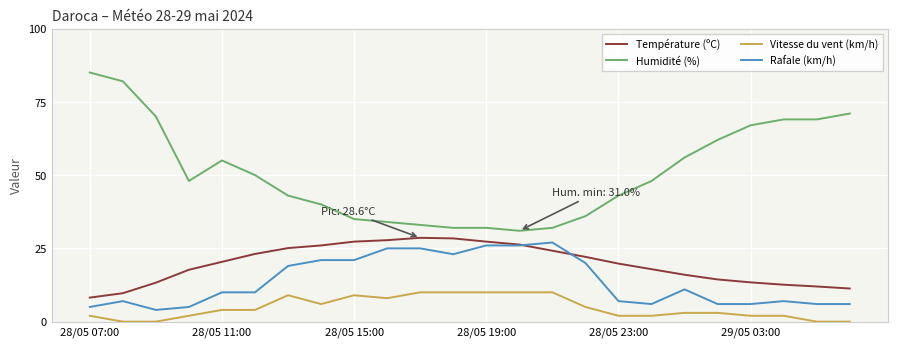

Which series has the largest total across all categories?

Humidité (%)